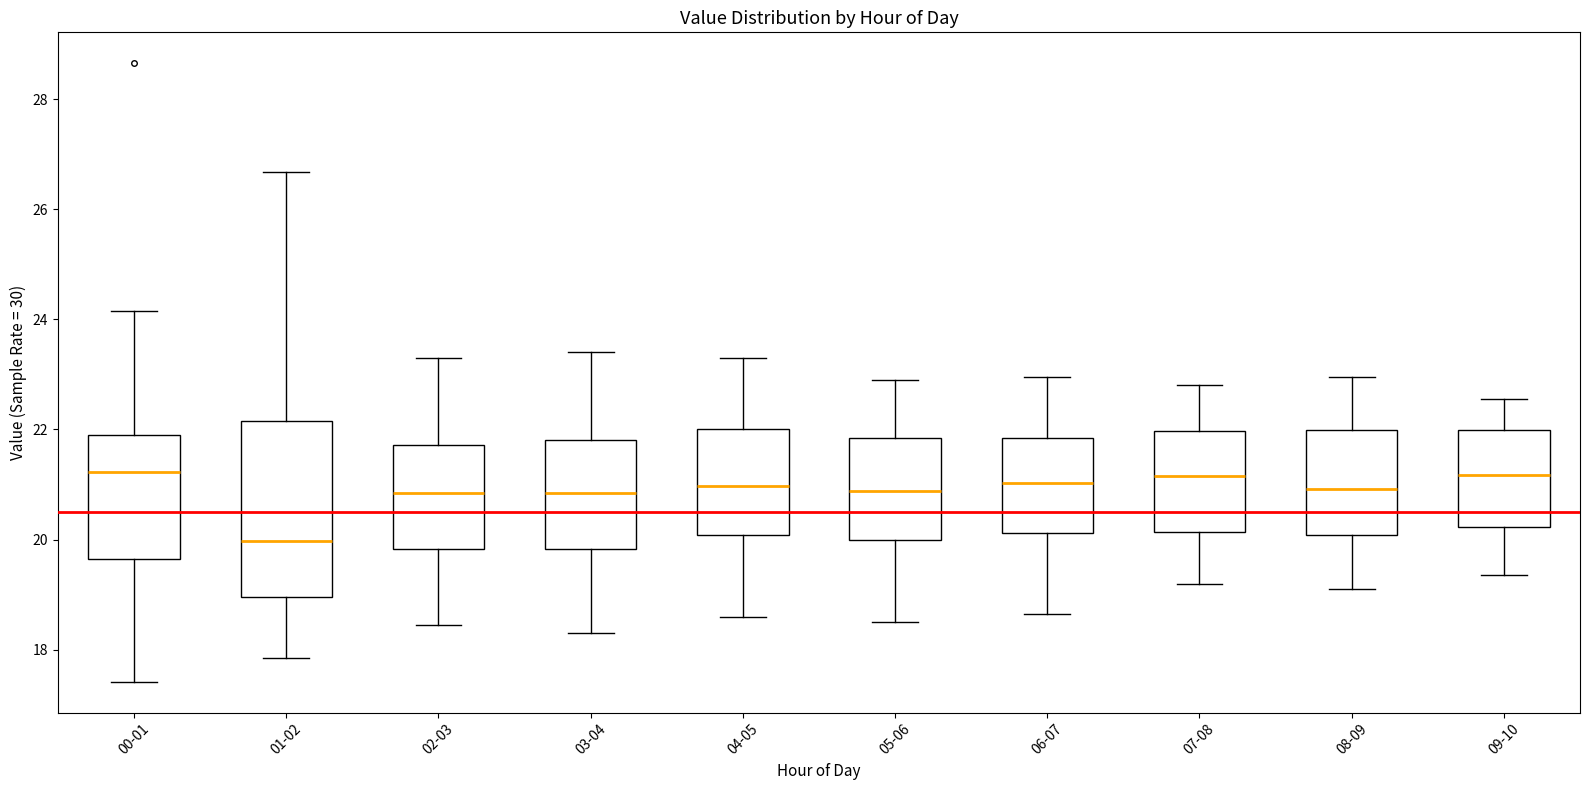

Reading left to right, transcribe this box plot: for each box, give where its median line is, the range the box spans, and where its two whiskers end, as read against the y-axis. The values are not printed on the chart, so give them approximately, as read against the axis.

00-01: median 21.2, box 19.6 to 21.8, whiskers 17.4 to 24.2
01-02: median 20.0, box 19.0 to 22.2, whiskers 17.8 to 26.6
02-03: median 20.8, box 19.8 to 21.8, whiskers 18.4 to 23.4
03-04: median 20.8, box 19.8 to 21.8, whiskers 18.4 to 23.4
04-05: median 21.0, box 20.0 to 22.0, whiskers 18.6 to 23.4
05-06: median 20.8, box 20.0 to 21.8, whiskers 18.6 to 23.0
06-07: median 21.0, box 20.2 to 21.8, whiskers 18.6 to 23.0
07-08: median 21.2, box 20.2 to 22.0, whiskers 19.2 to 22.8
08-09: median 21.0, box 20.0 to 22.0, whiskers 19.2 to 23.0
09-10: median 21.2, box 20.2 to 22.0, whiskers 19.4 to 22.6